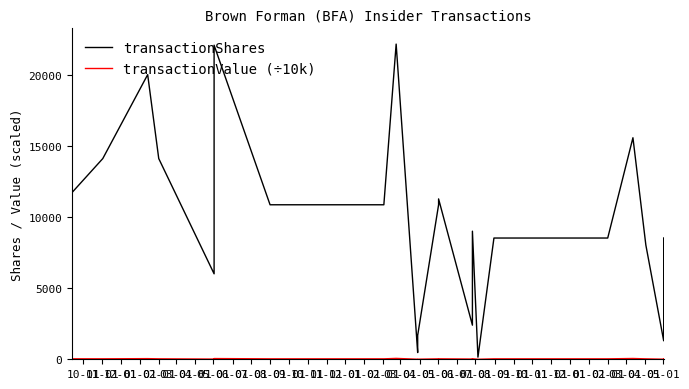

Which series has the widest spread of values?

transactionShares